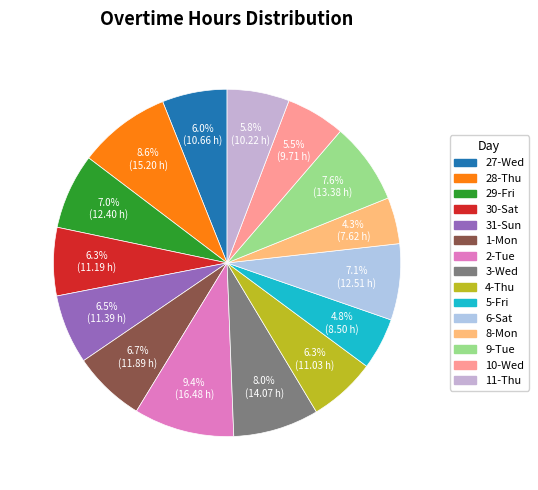

To the nearest percent, what percentage of the pie is 27-Wed?

6%